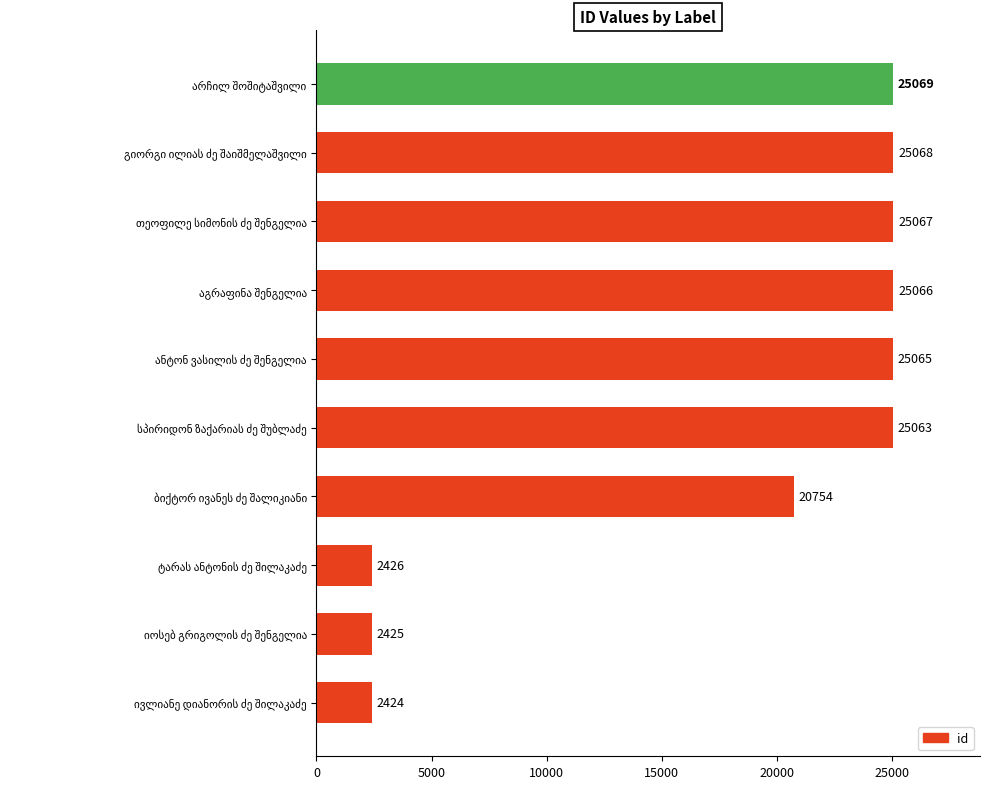

What is the greatest value displayed?

25069